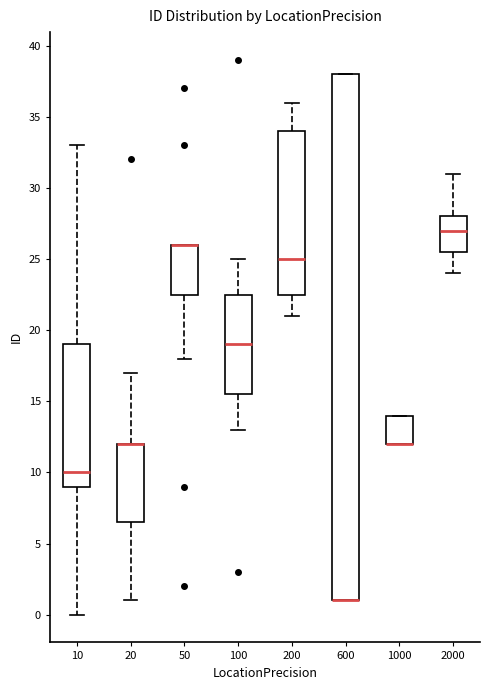

Reading left to right, transcribe this box plot: for each box, give where its median line is, the range the box spans, and where its two whiskers end, as read against the y-axis. The values are not printed on the chart, so give them approximately, as read against the axis.

10: median 10.0, box 9.0 to 19.0, whiskers 0.0 to 33.0
20: median 12.0 (drawn on the box's upper edge), box 6.5 to 12.0, whiskers 1.0 to 17.0
50: median 26.0 (drawn on the box's upper edge), box 22.5 to 26.0, whiskers 18.0 to 26.0
100: median 19.0, box 15.5 to 22.5, whiskers 13.0 to 25.0
200: median 25.0, box 22.5 to 34.0, whiskers 21.0 to 36.0
600: median 1.0 (drawn on the box's lower edge), box 1.0 to 38.0, whiskers 1.0 to 38.0
1000: median 12.0 (drawn on the box's lower edge), box 12.0 to 14.0, whiskers 12.0 to 14.0
2000: median 27.0, box 25.5 to 28.0, whiskers 24.0 to 31.0